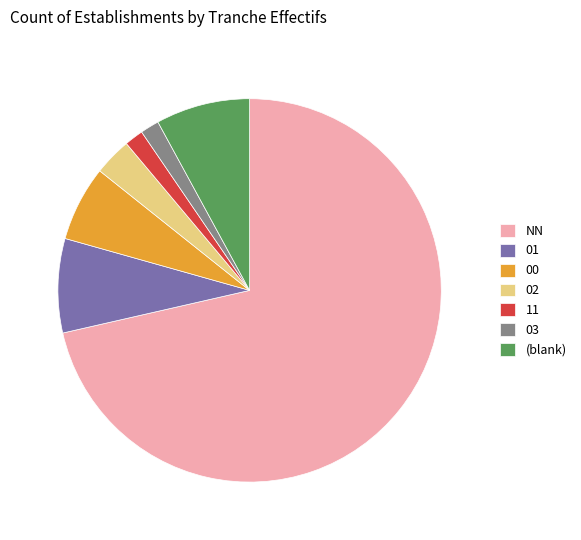

How many slices are in this pie chart?

7